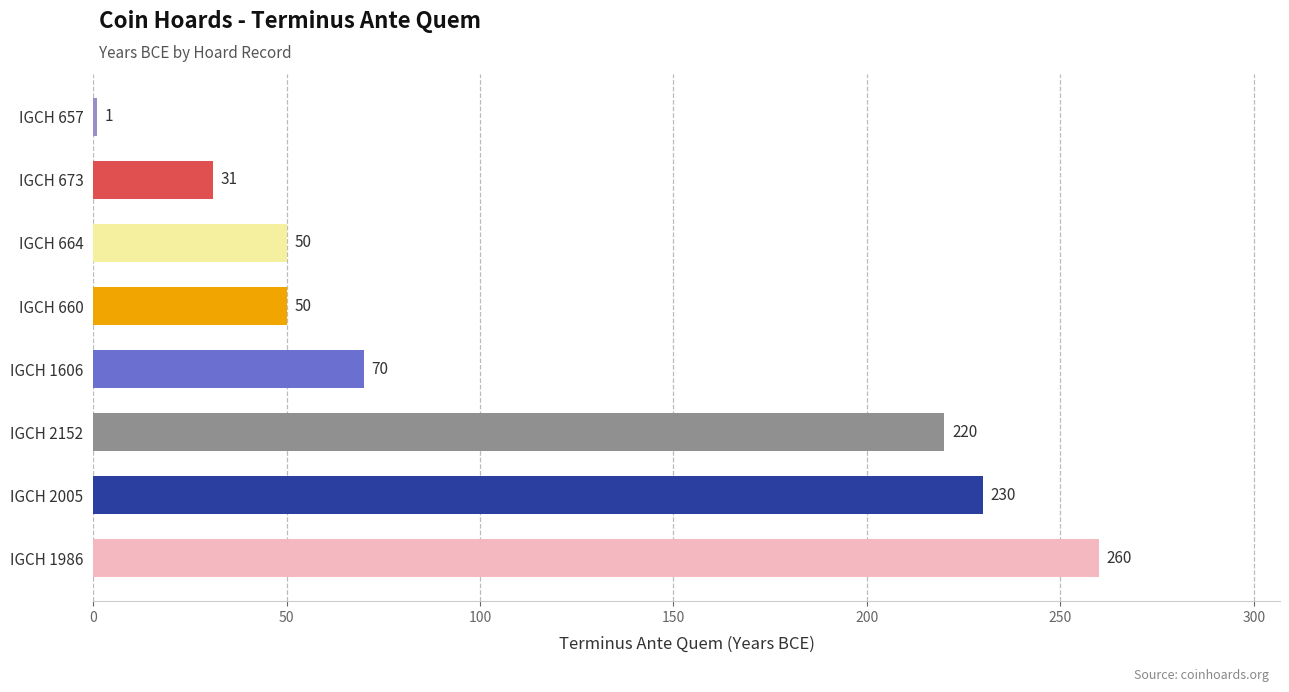

At which category does the chart reach its minimum across all series?

IGCH 657